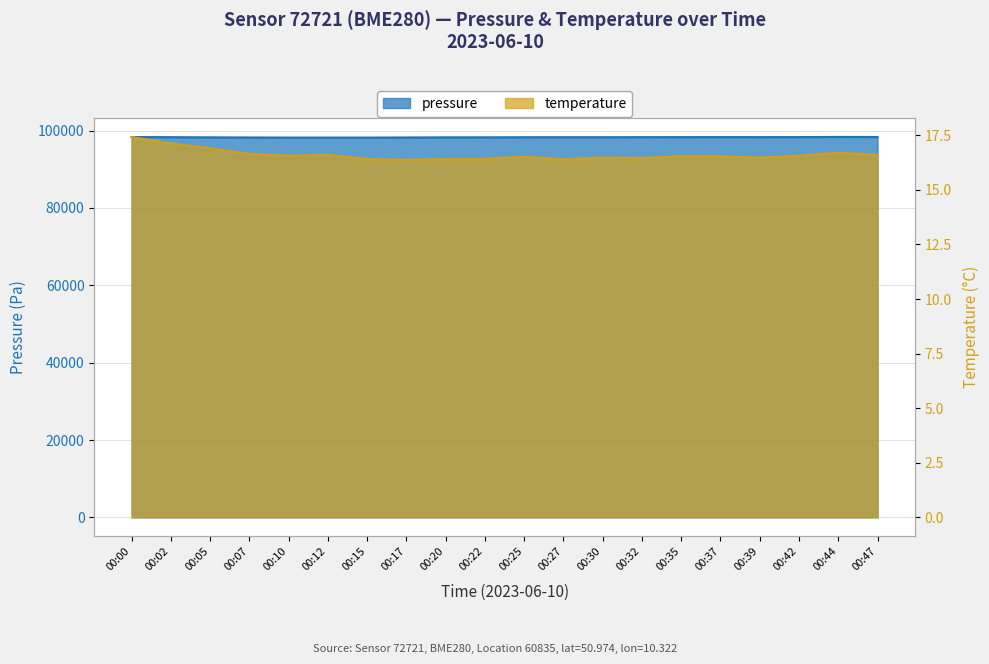

The pressure series shows 24862.4 at 00:05. True or false?

False